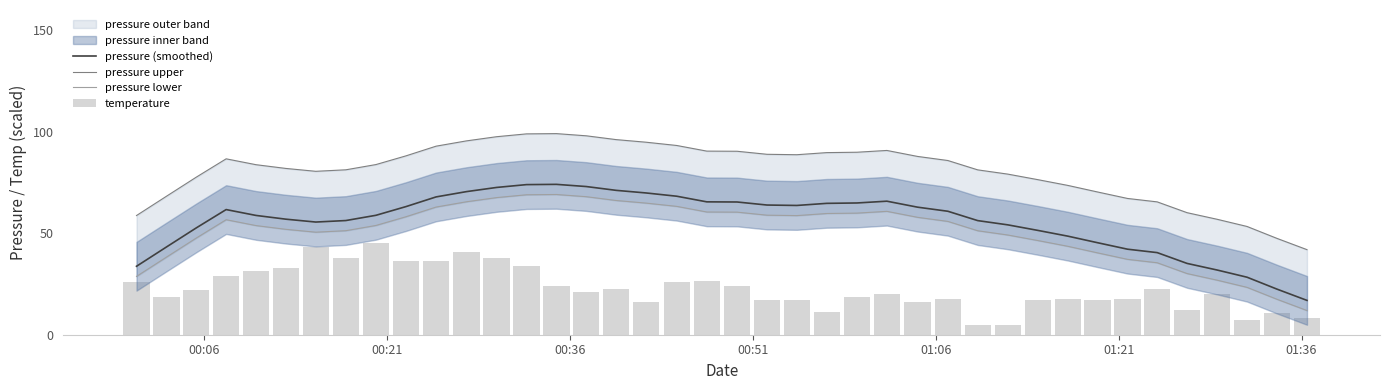

What is the minimum value shown in the chart?

5.0